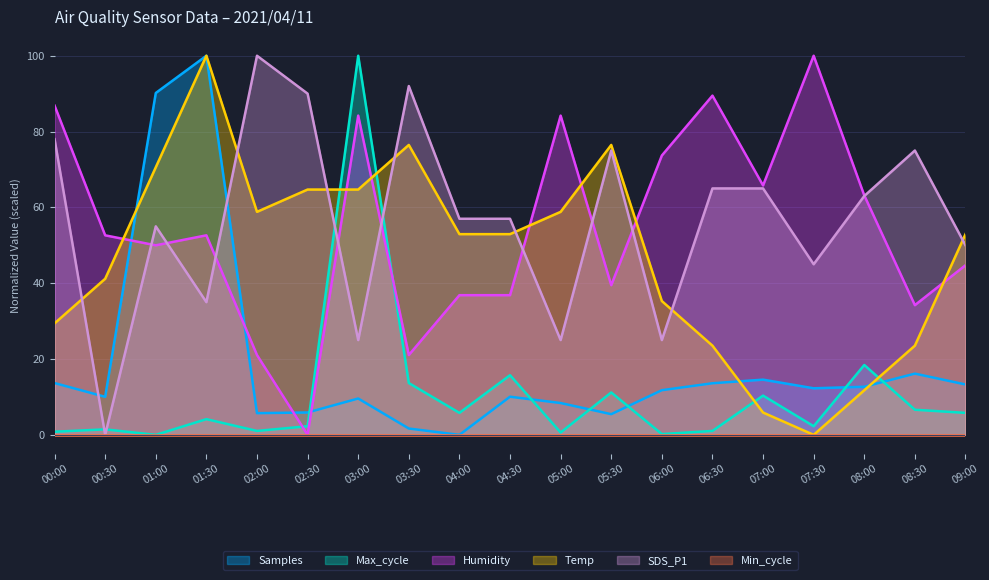

Does the chart display data point markers on the line(s)?

No